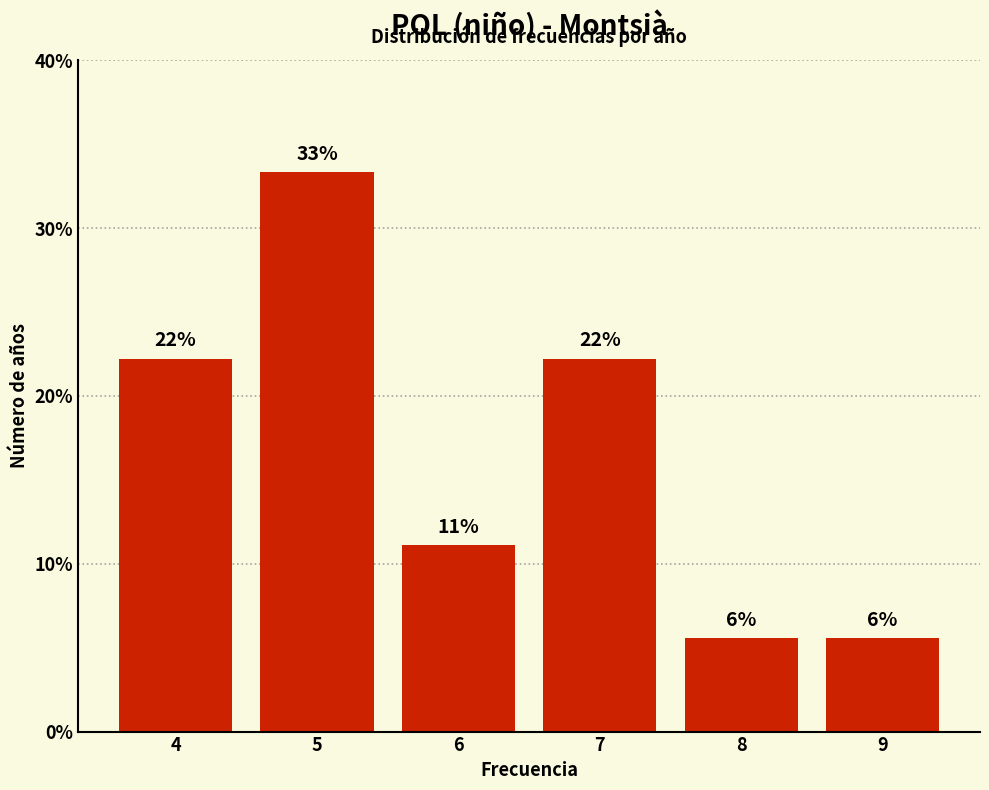

How many bars are there in total?

6